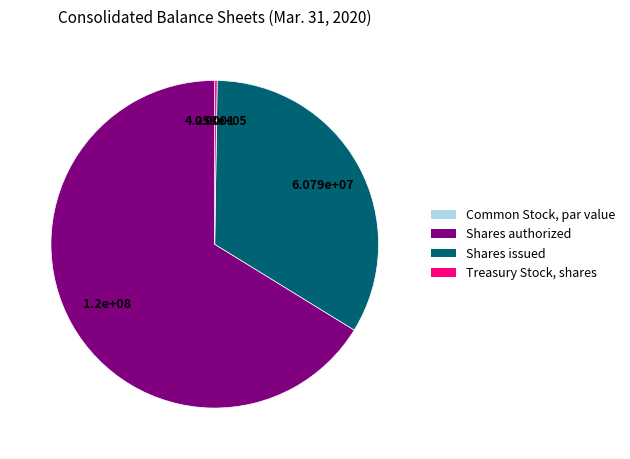

Is there any slice that represents more than half of the pie?

Yes